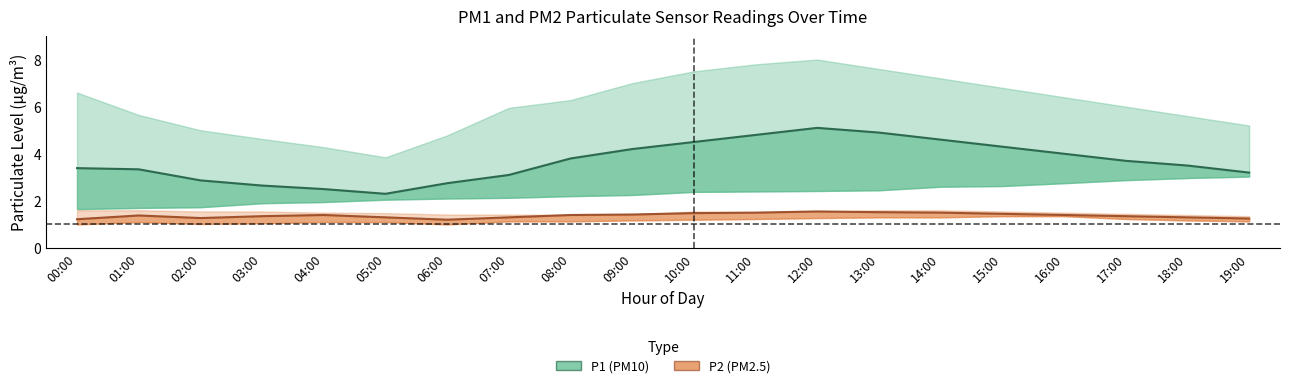

At which category does P2_lower reach its first local valley?

02:00